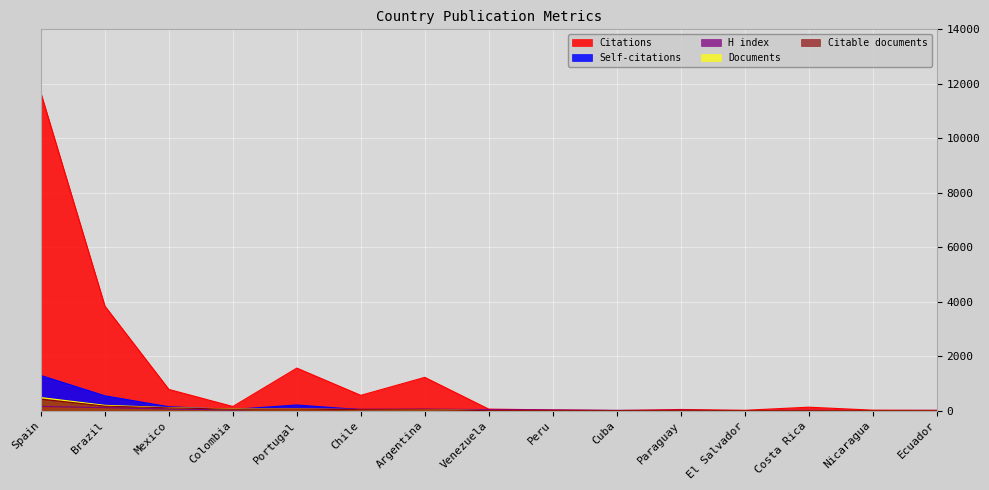

Where does the Documents series first go above 5?

Spain